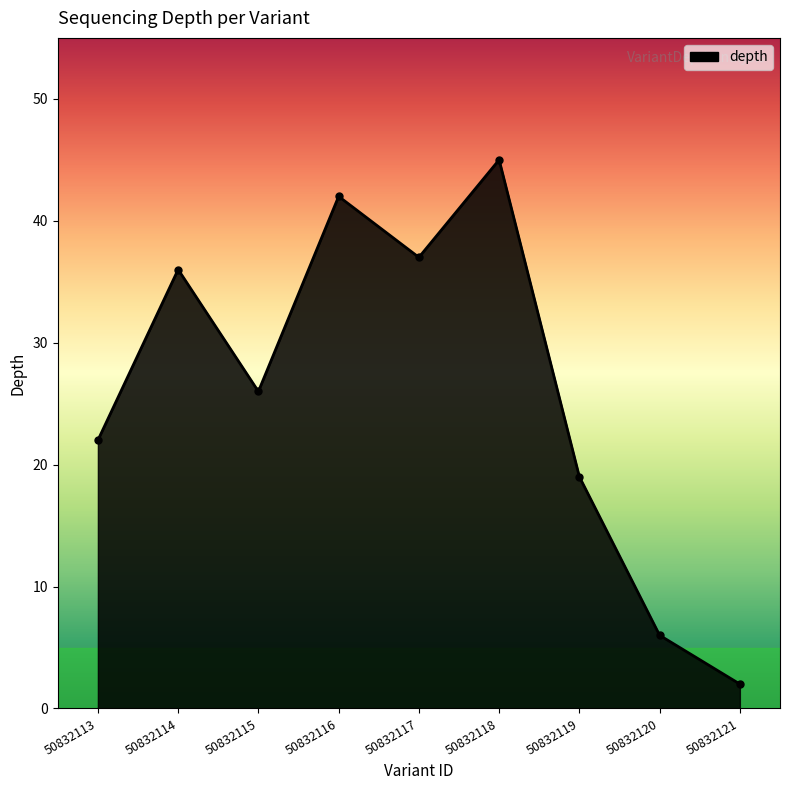

Which has a higher value, 50832117 or 50832113?

50832117